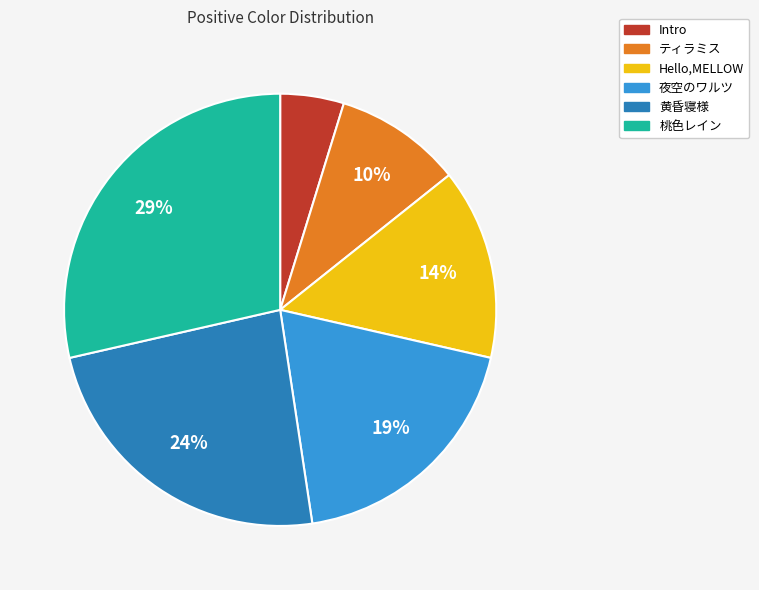

Does 桃色レイン account for over 50% of the chart?

No